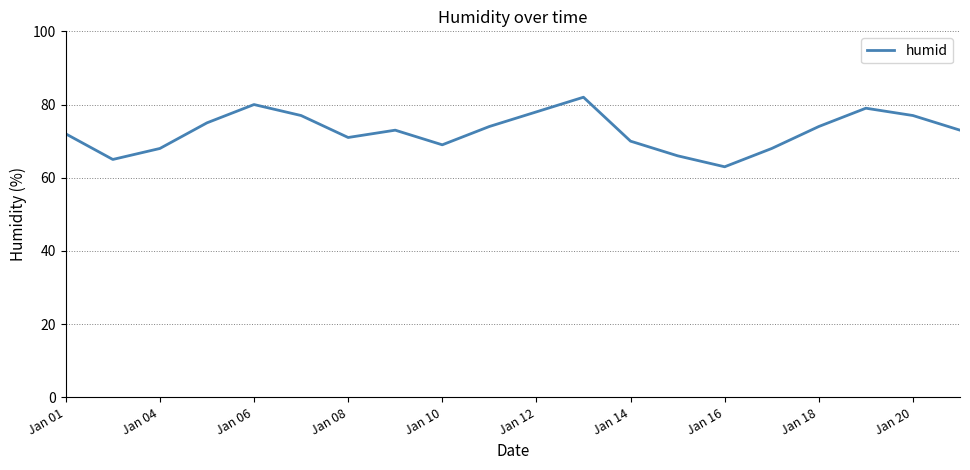

What is the sum of all values?

1454